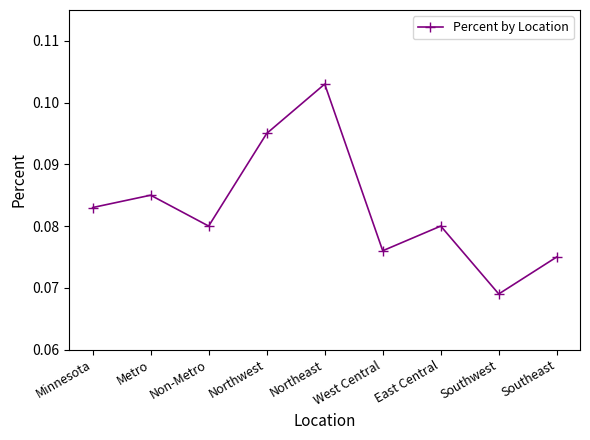

What position from the right is Metro?

8